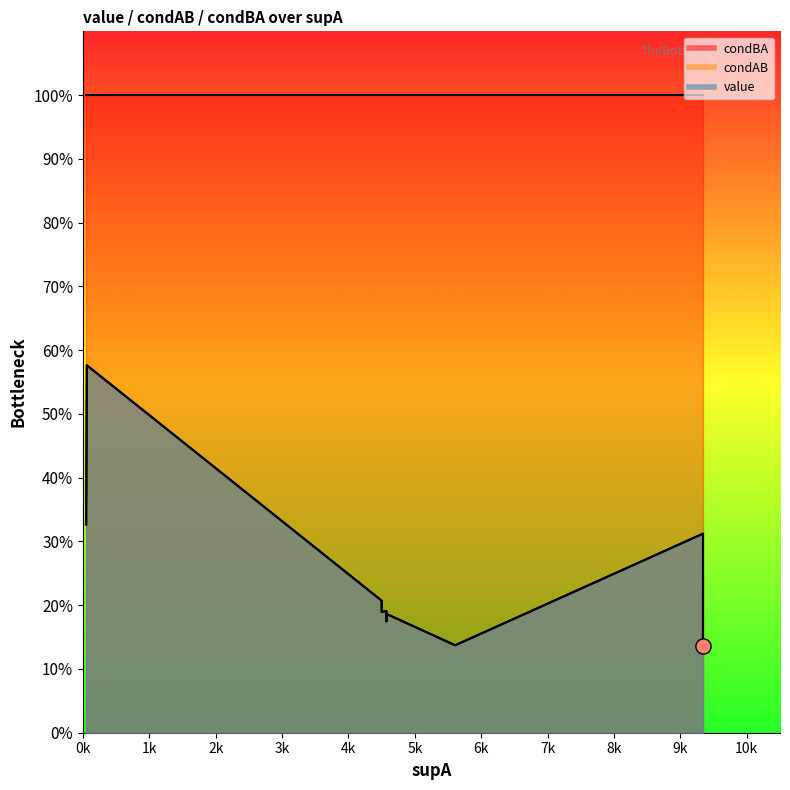

Which series has the largest Y range (max minus min)?

value